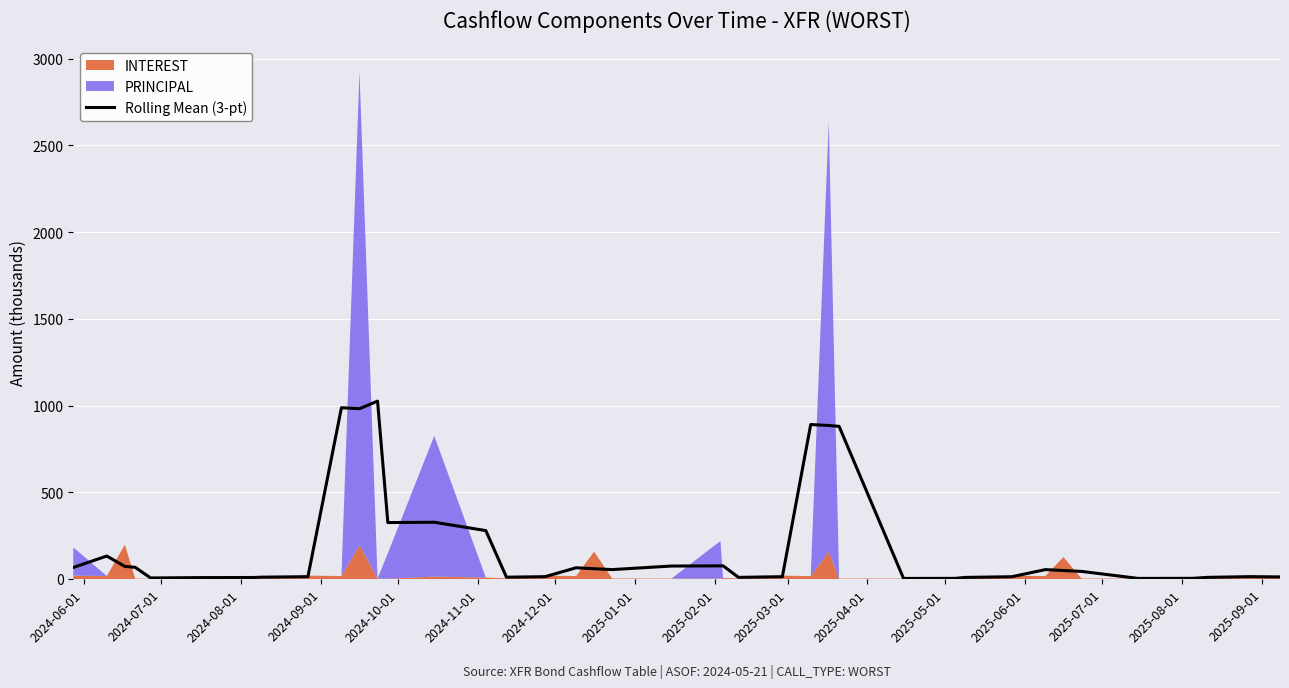

What is the maximum value for Rolling Mean (3-pt)?

1026.0